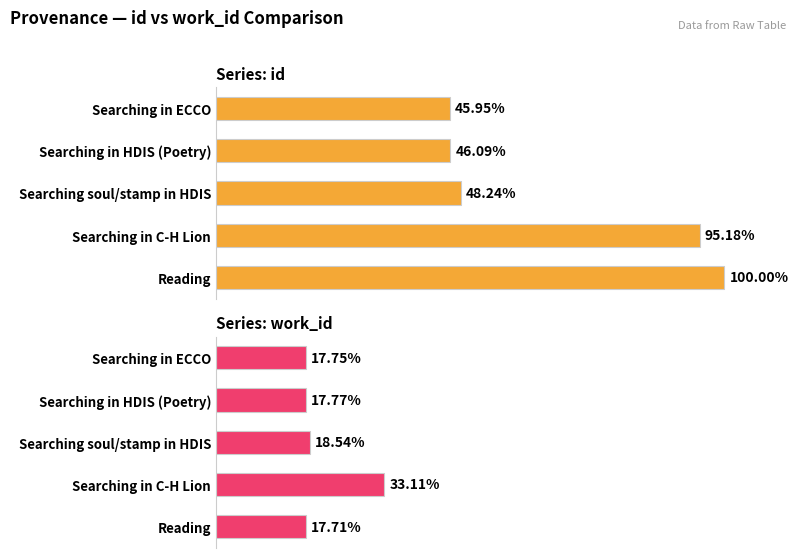

Rank the categories by work_id value from highest to lowest.

Searching in C-H Lion, Searching soul/stamp in HDIS, Searching in HDIS (Poetry), Searching in ECCO, Reading